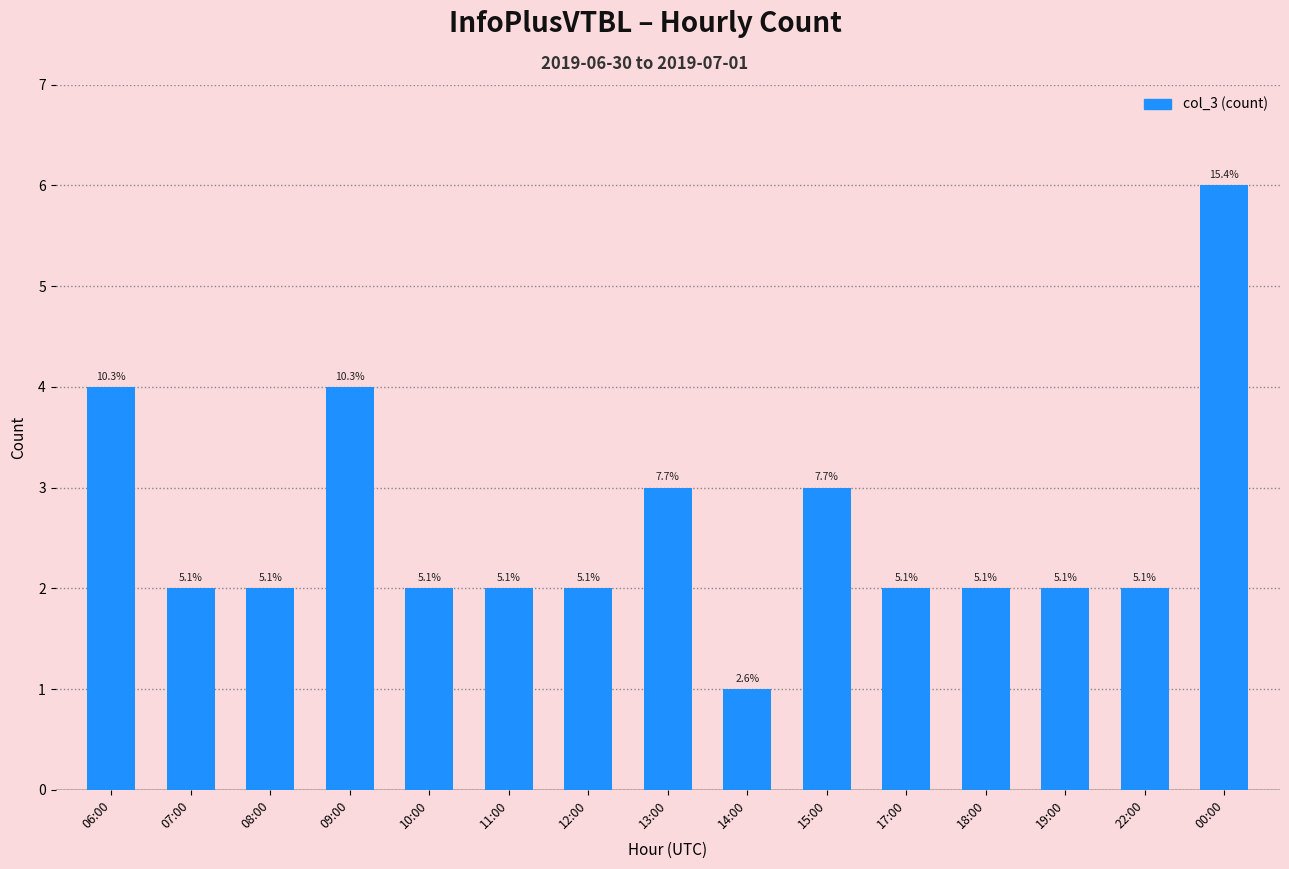

What is the sum of all values?

39